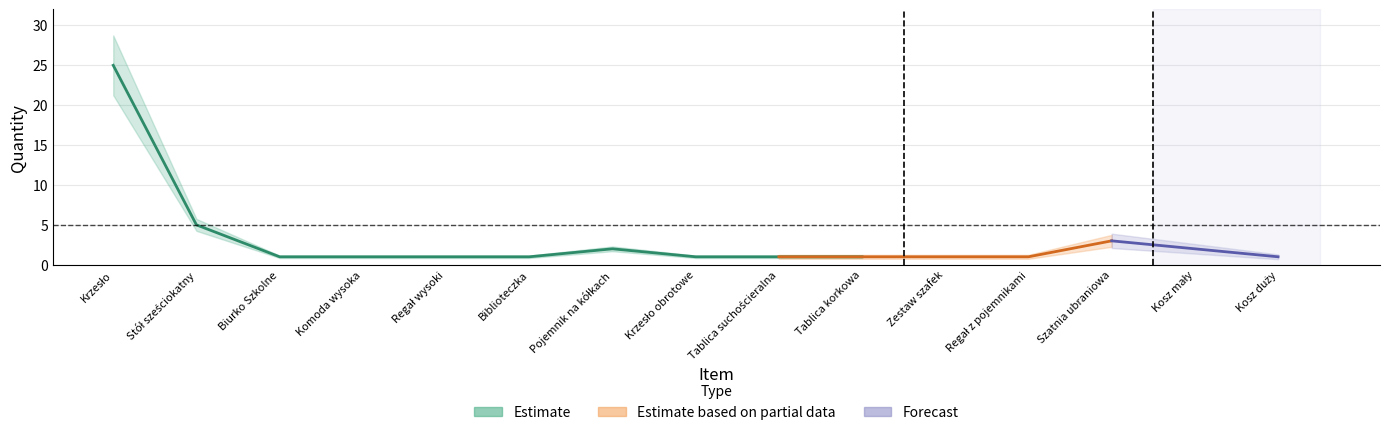

True or false: Estimate based on partial data and Estimate cross at least once.

False